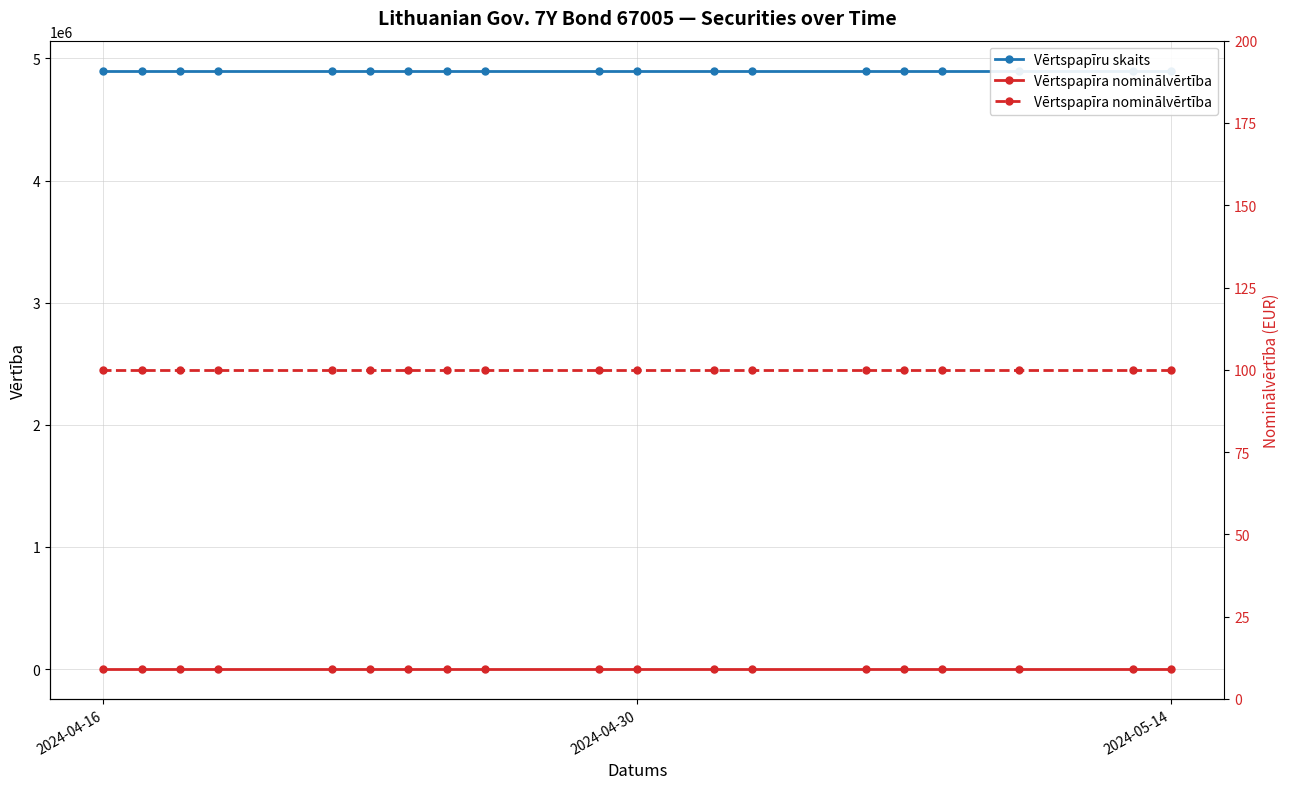

Count the number of categories in the chart.

19